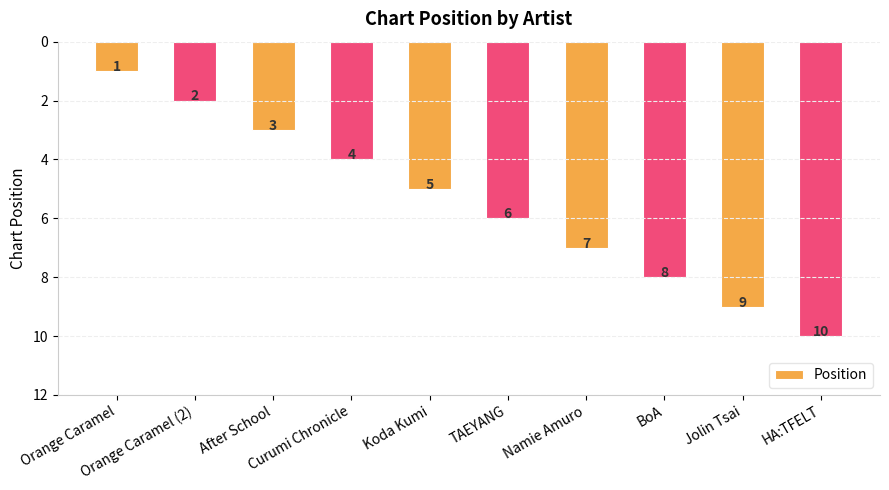

Is it true that the value at Koda Kumi is 7?

False